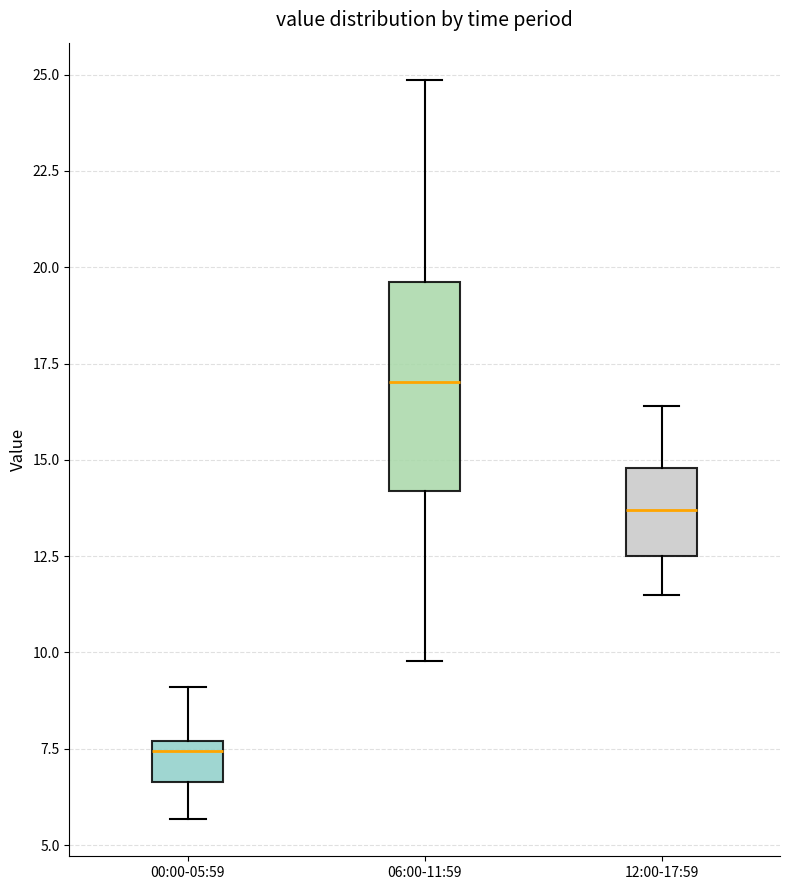

Which box is the tallest, from its lower edge to its upper edge?

06:00-11:59